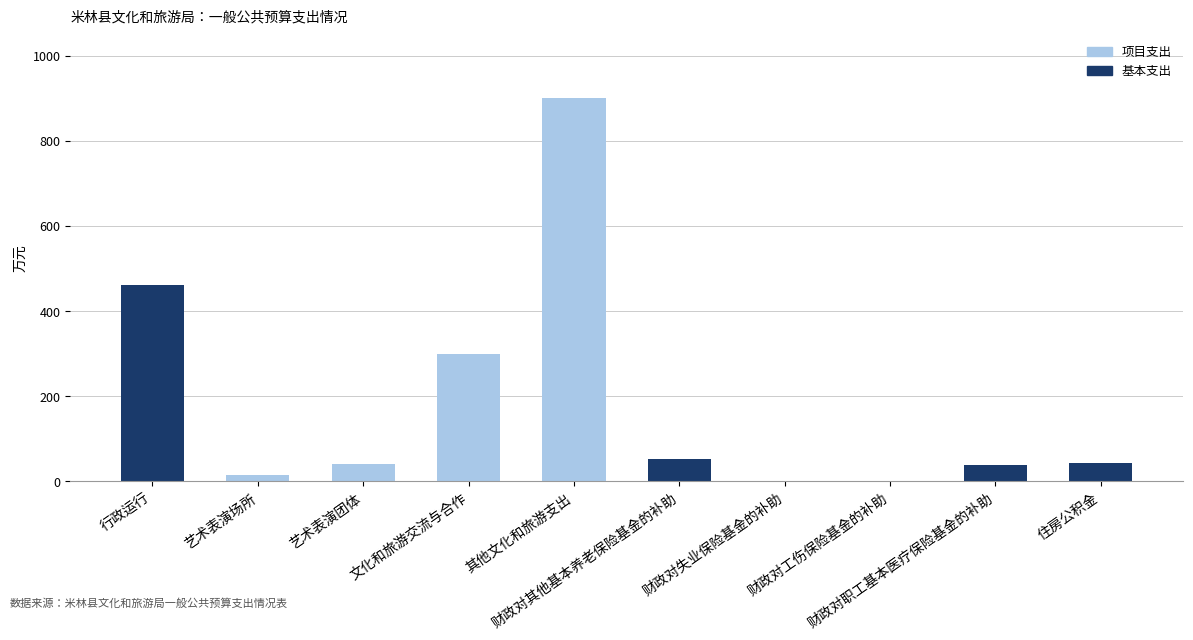

What is the maximum value for 基本支出?

460.7